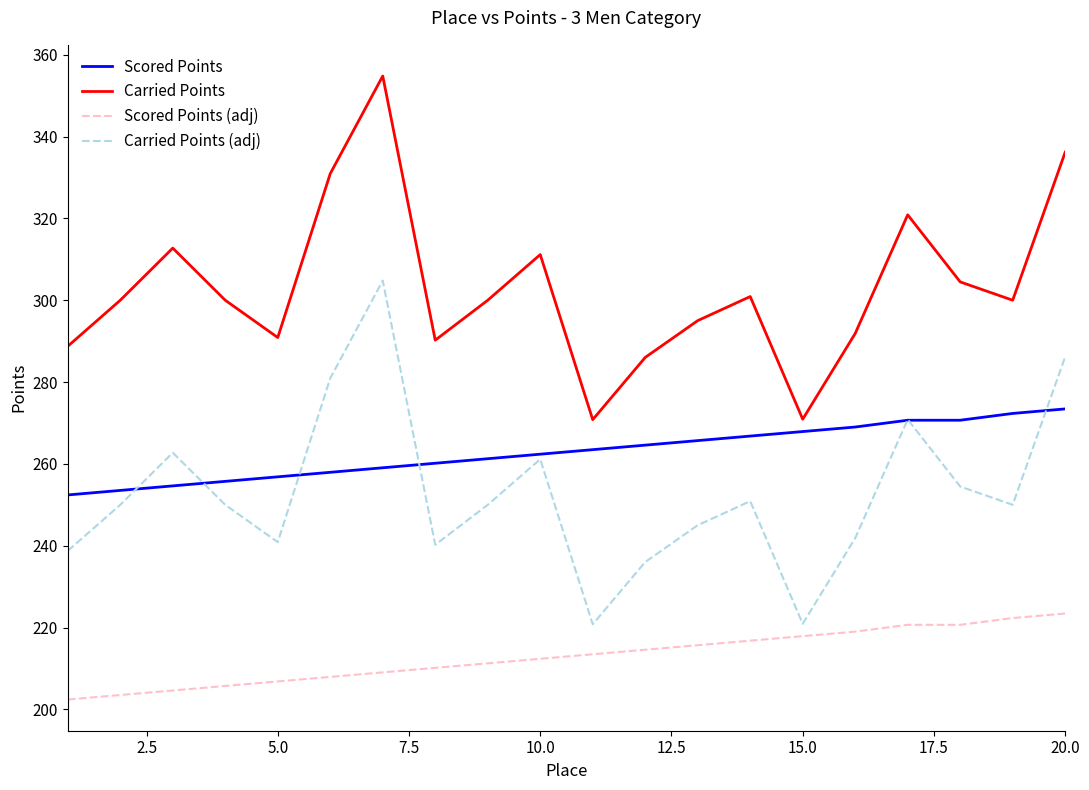

List the series in order of their peak value, highest first.

Carried Points, Carried Points (adj), Scored Points, Scored Points (adj)